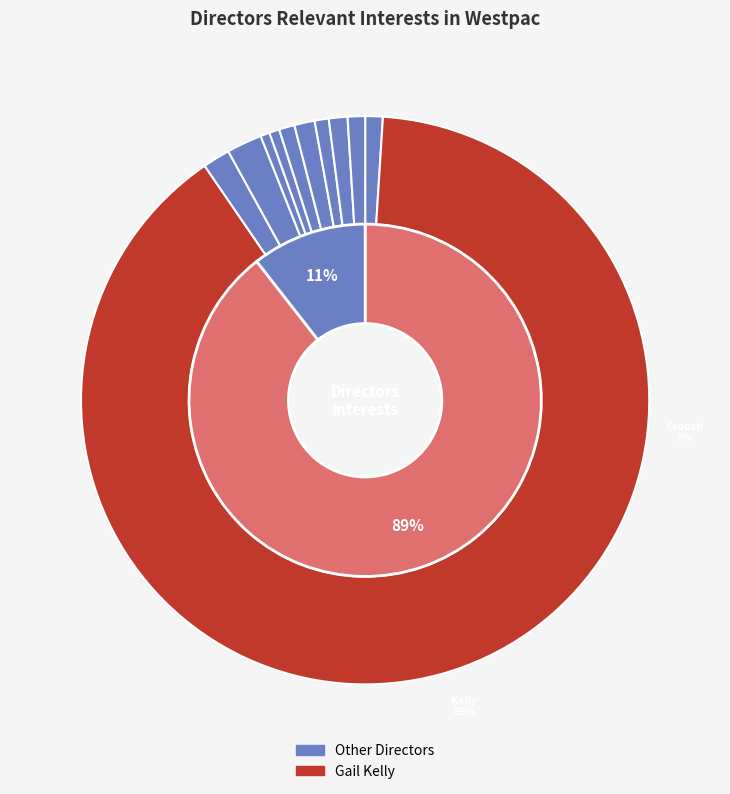

Is it true that Alison Deans is 1% of the pie?

True